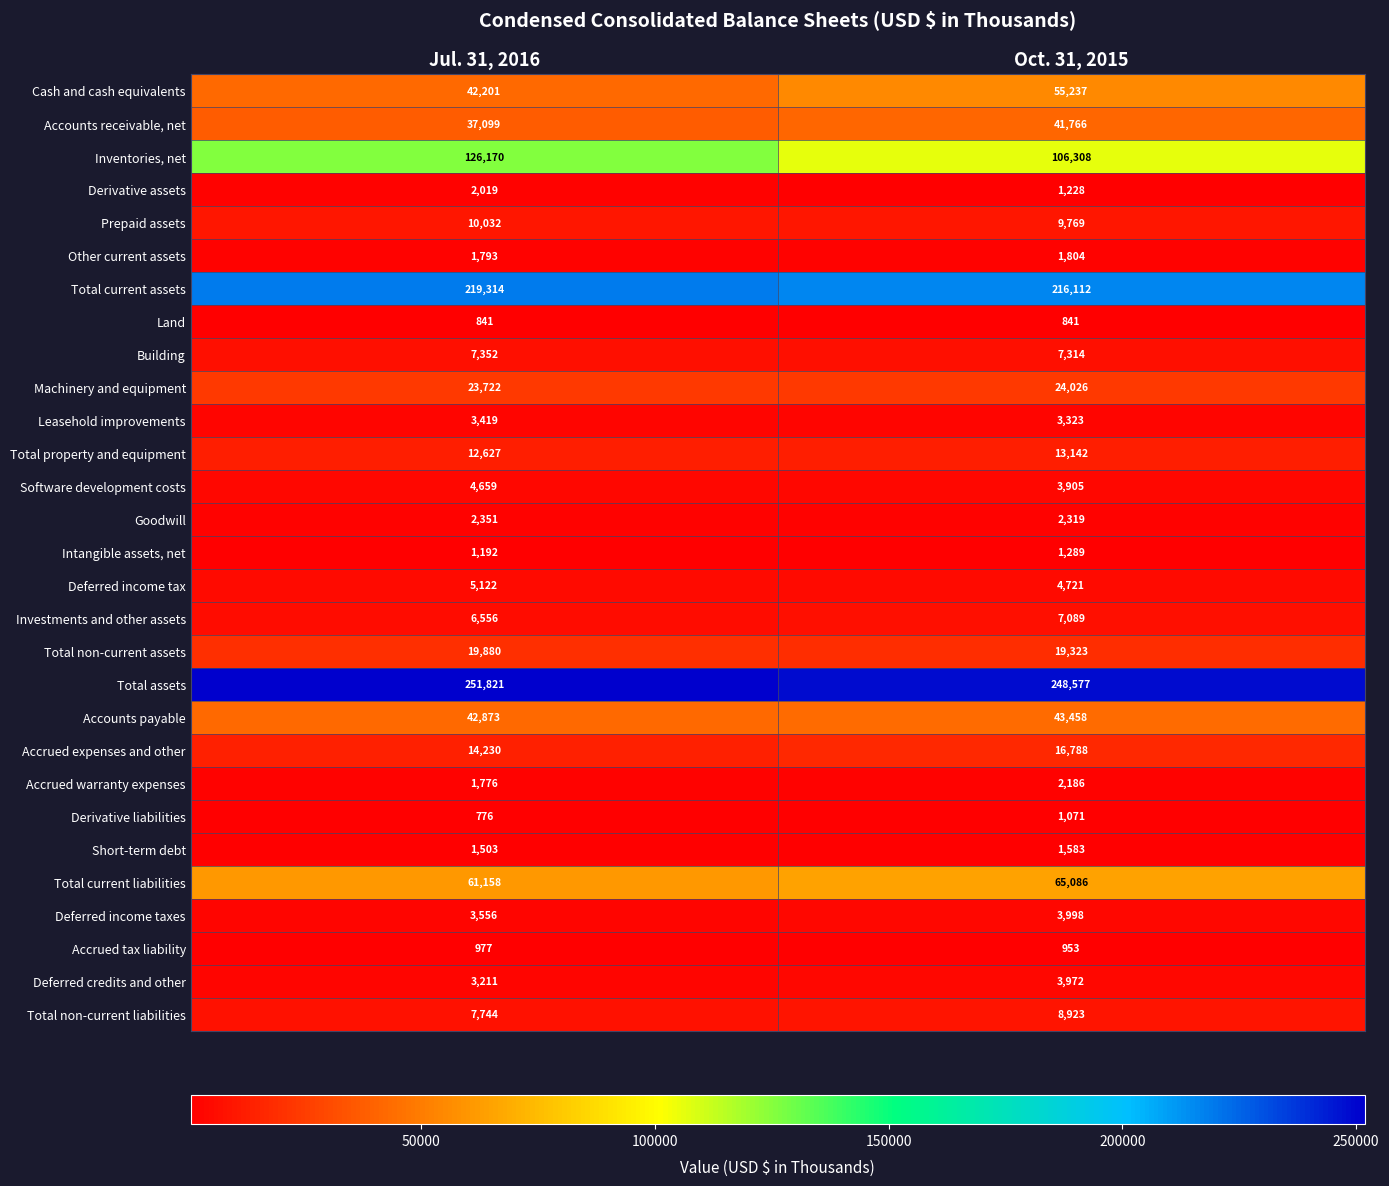

What is the minimum value for Leasehold improvements?

3323